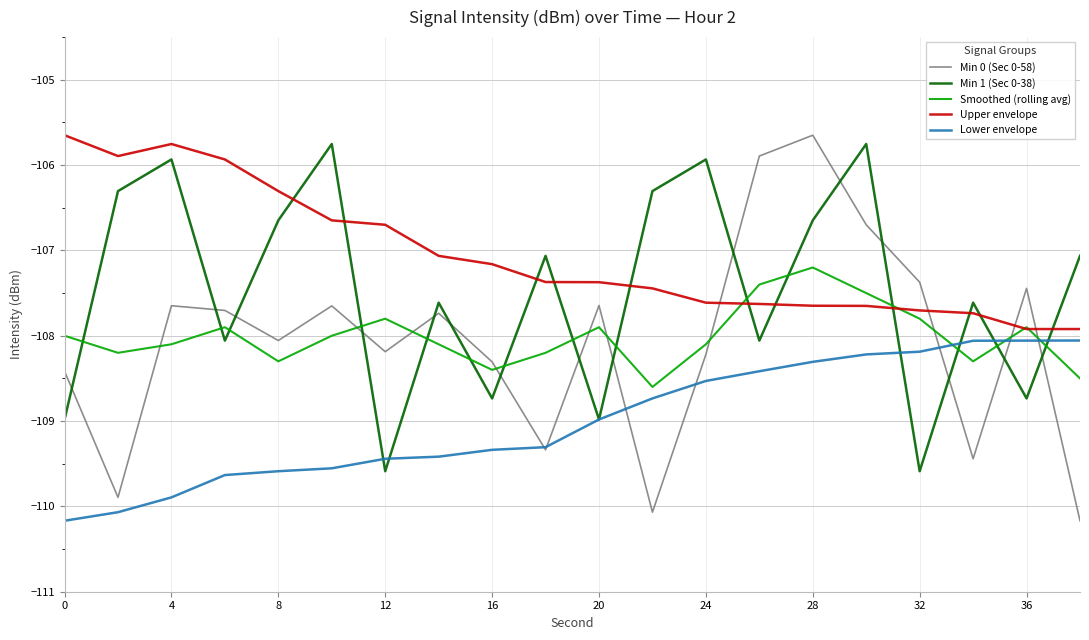

Which series has the largest range (max minus min)?

Min 0 (Sec 0-58)